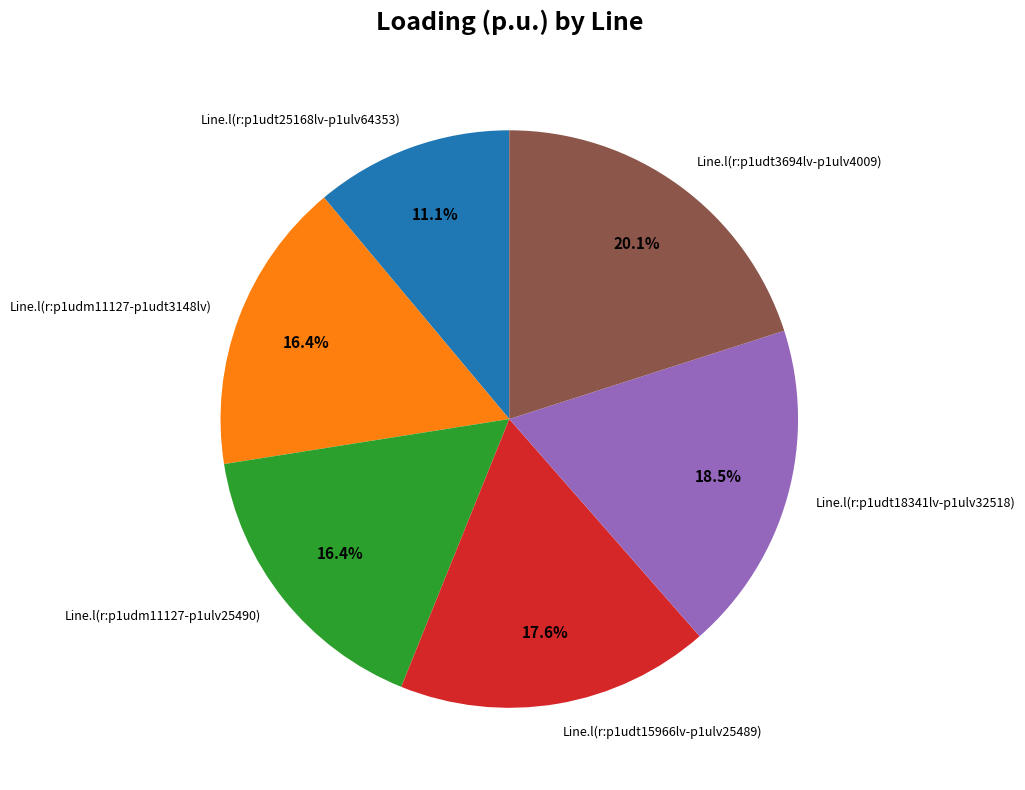

To the nearest percent, what is the difference between the largest and smallest slice percentages?

9%